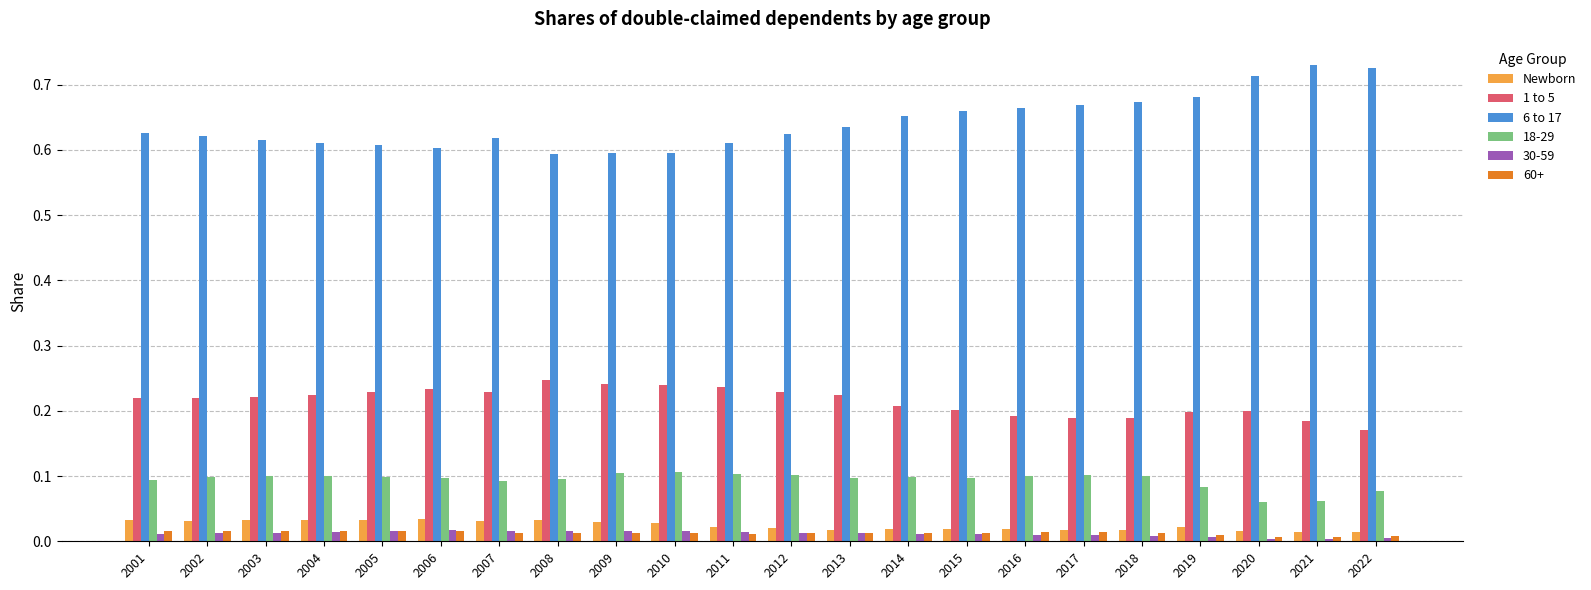

True or false: Newborn has a value of 0.1 at 2003.

False